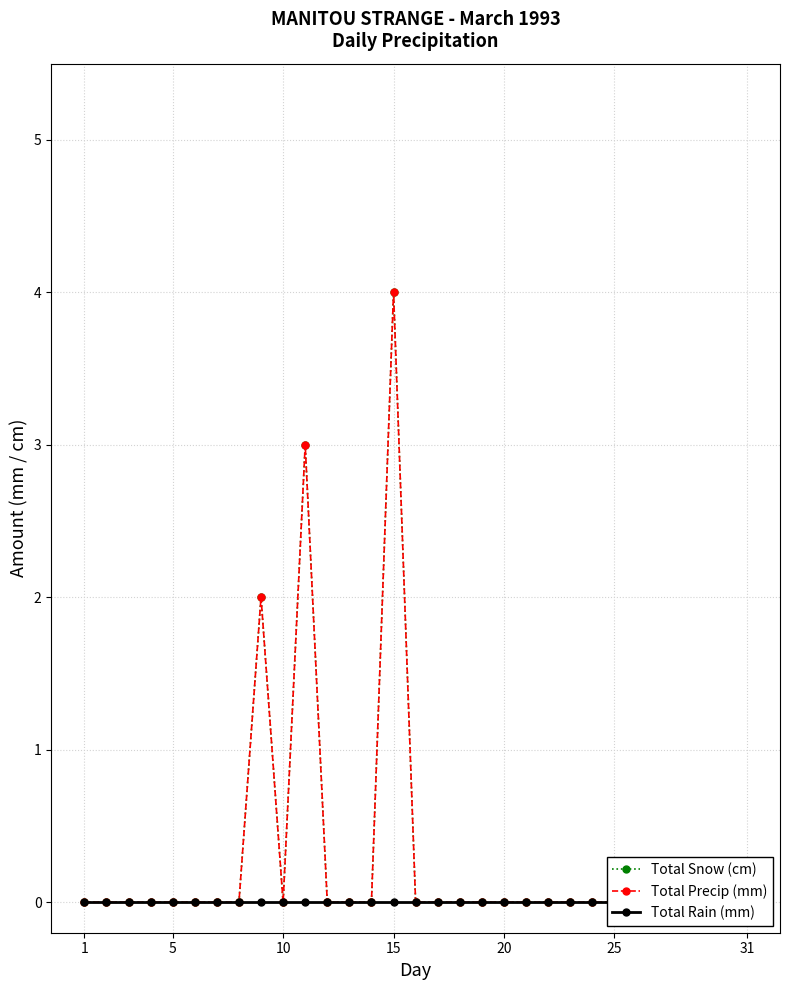

List the series in order of their peak value, lowest first.

Total Rain (mm), Total Snow (cm), Total Precip (mm)